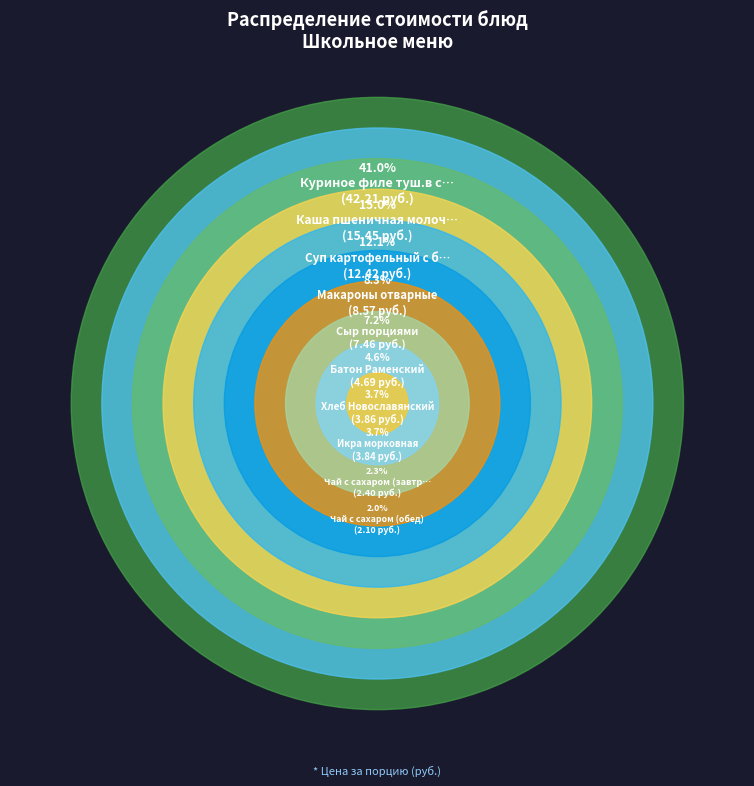

To the nearest percent, what percentage of the pie is Суп картофельный с бобовыми?

12%